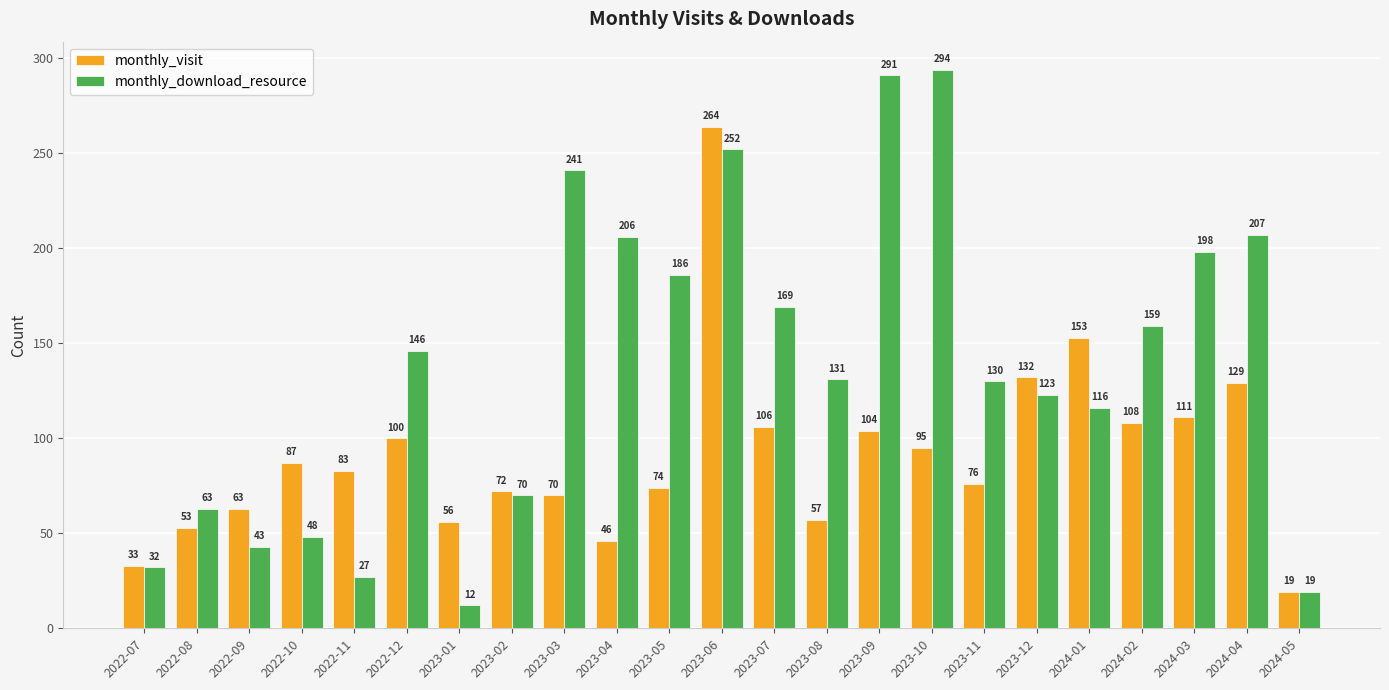

The monthly_visit series shows 36 at 2023-11. True or false?

False